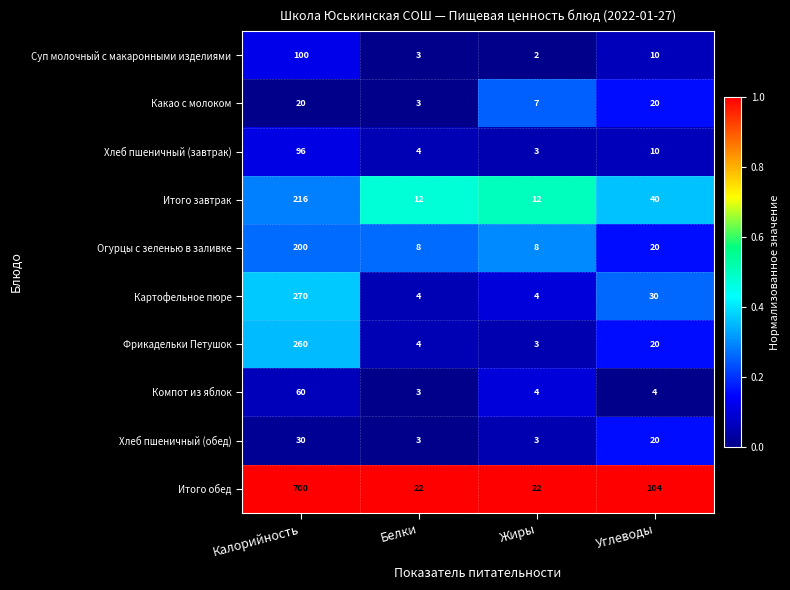

Is it true that Итого обед equals 22 at Белки?

True